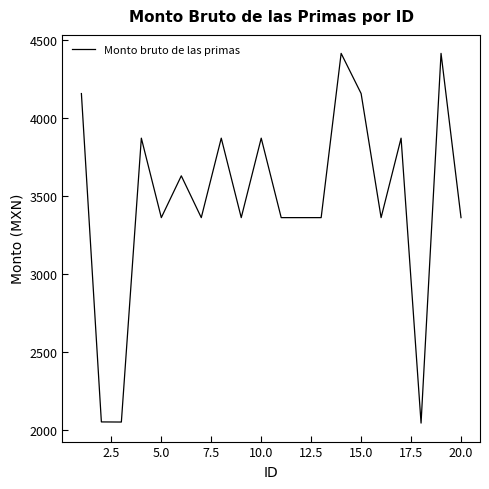

What is the difference between the maximum and minimum values?

2368.0